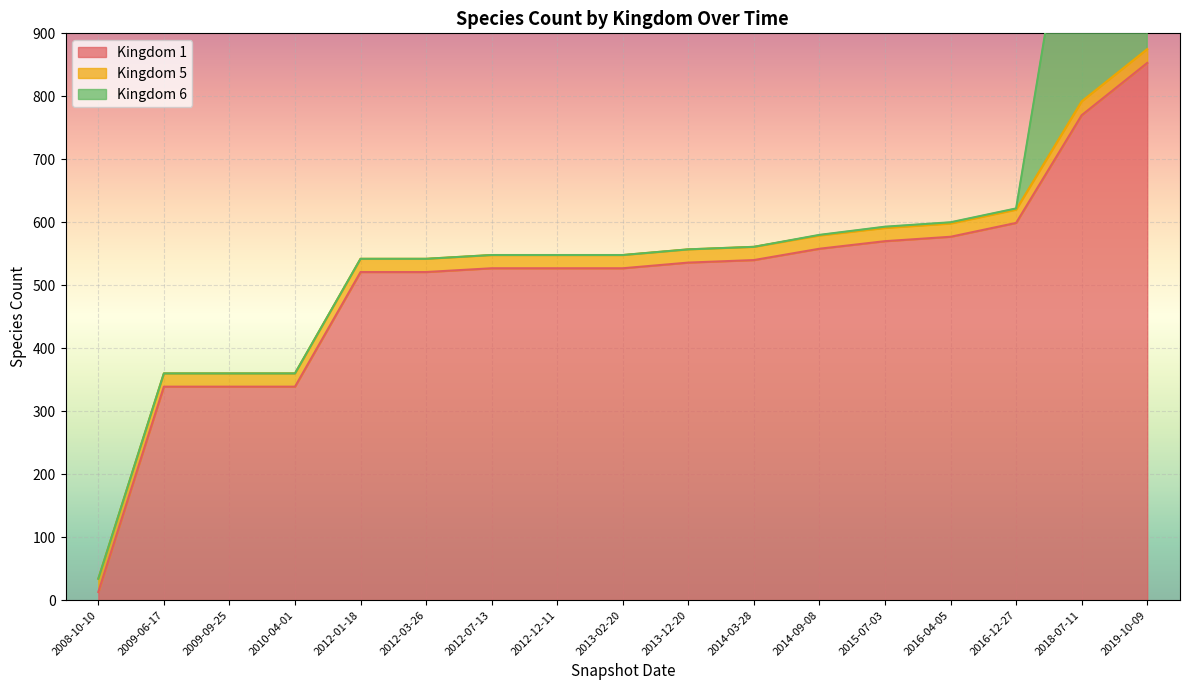

True or false: Kingdom 5 and Kingdom 6 cross at least once.

True